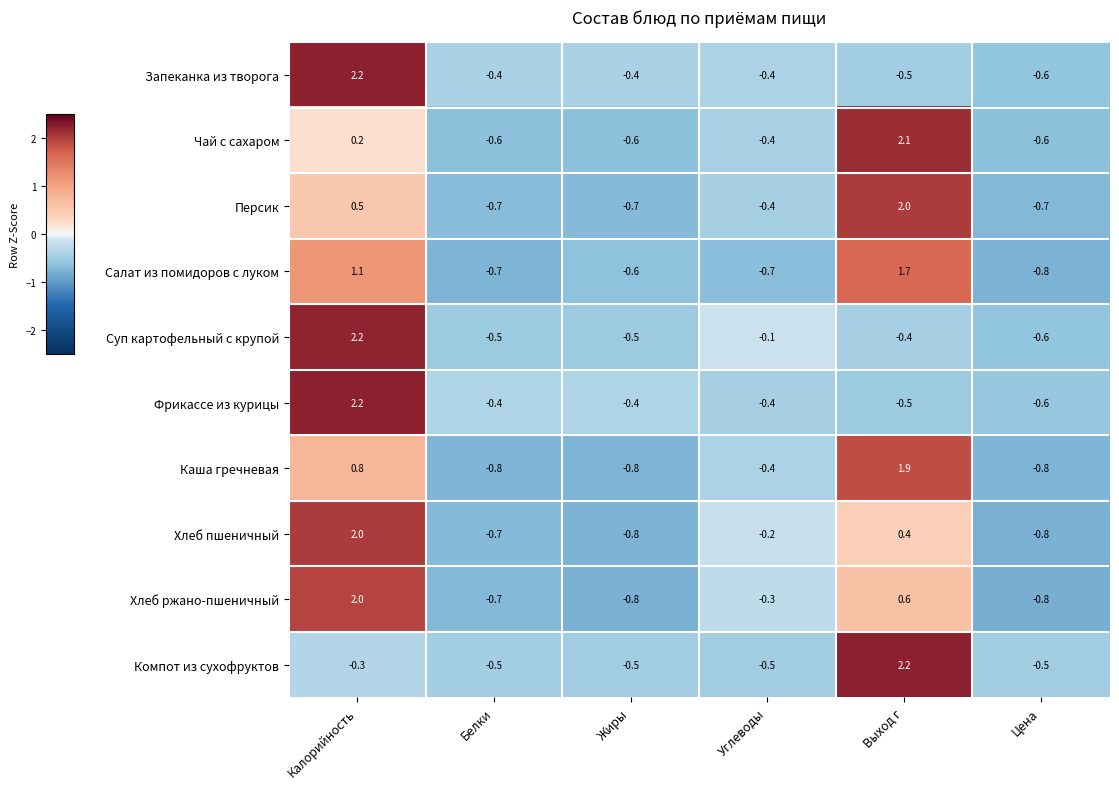

What is the spread (max minus min) of values at Белки?

0.4